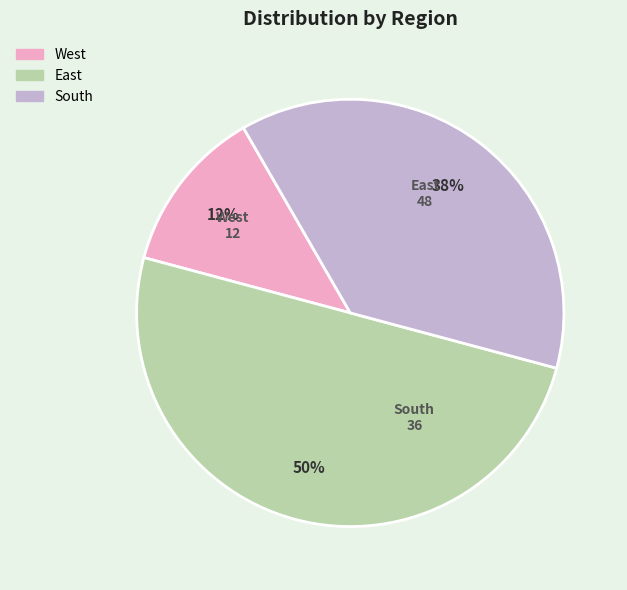

Which category has the smallest portion of the pie?

West